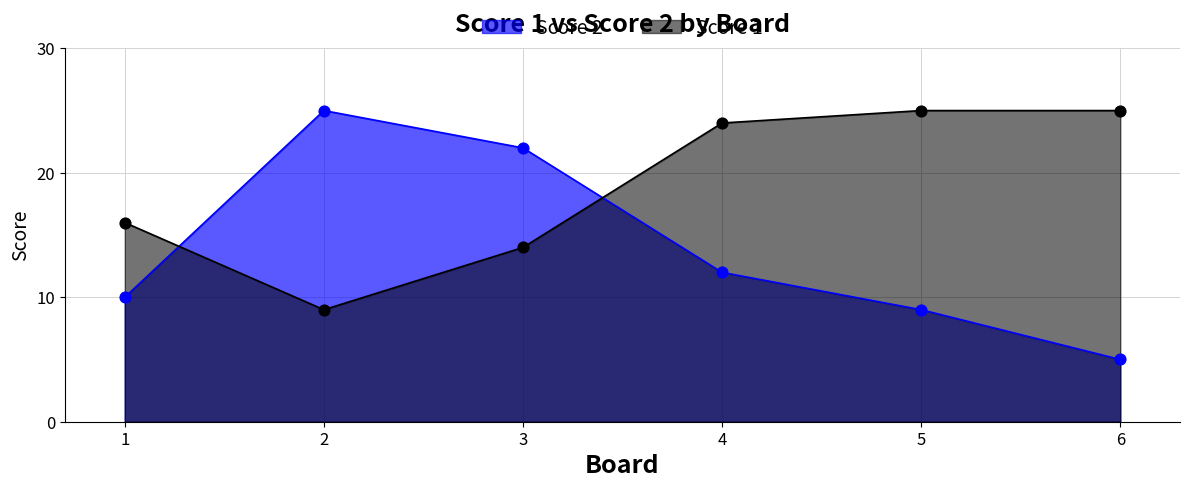

Which series contains the highest Y value?

Score 2